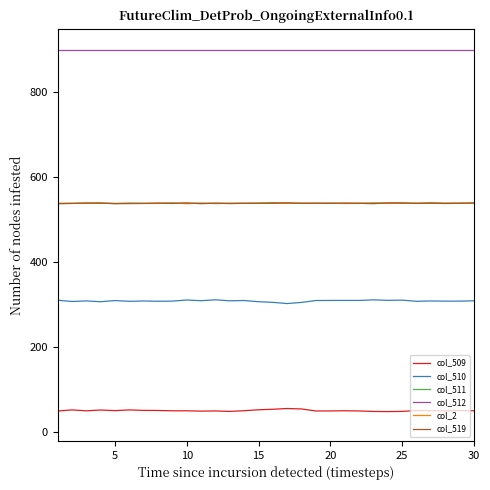

After their last crossing, which series has the higher values: col_2 or col_511?

col_511